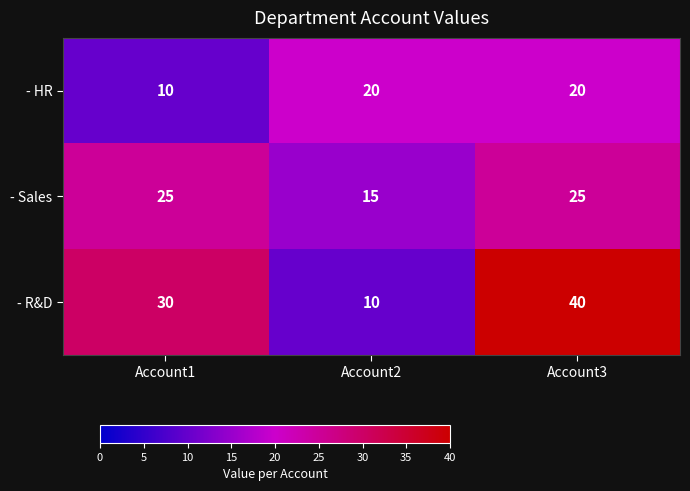

The - R&D series shows 10 at Account2. True or false?

True